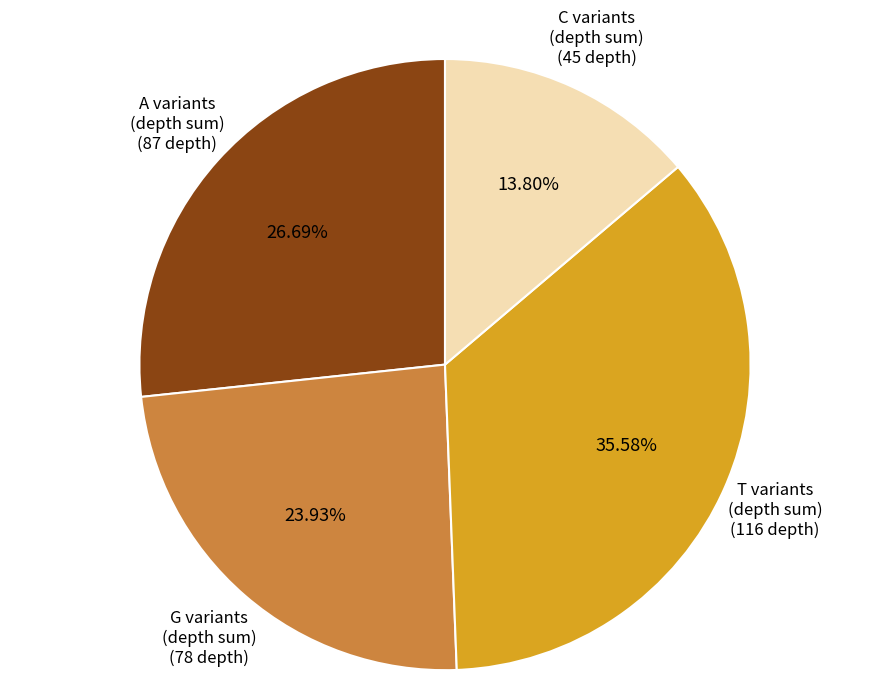

Which category has the biggest portion of the pie?

T variants (depth sum)